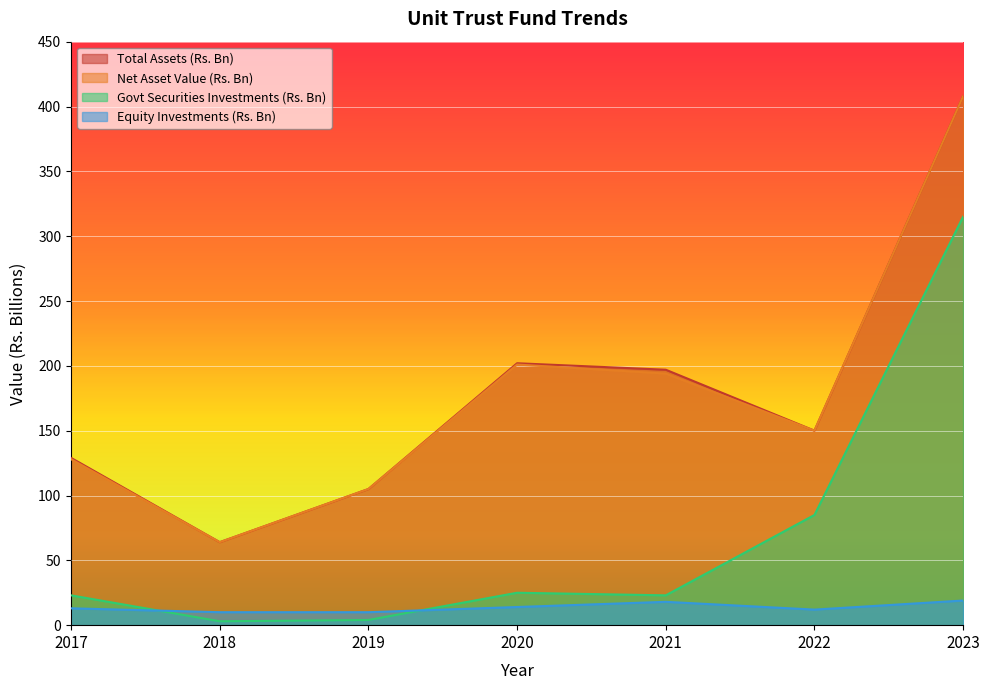

Which series has the widest spread of values?

Total Assets (Rs. Bn)